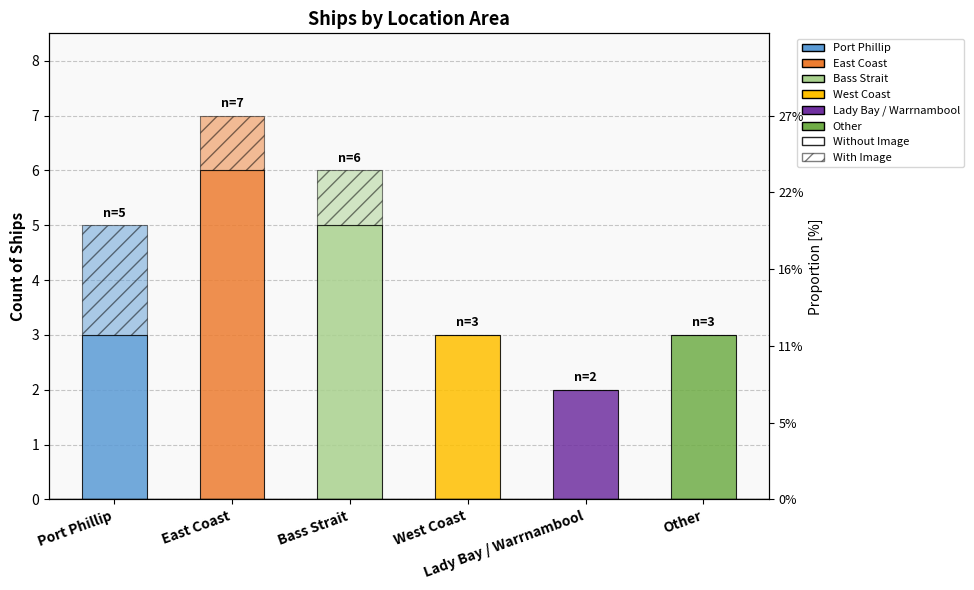

Reading left to right, what are all the values shown in this chart?

Without Image: Port Phillip=3	East Coast=6	Bass Strait=5	West Coast=3	Lady Bay / Warrnambool=2	Other=3
With Image: Port Phillip=2	East Coast=1	Bass Strait=1	West Coast=0	Lady Bay / Warrnambool=0	Other=0